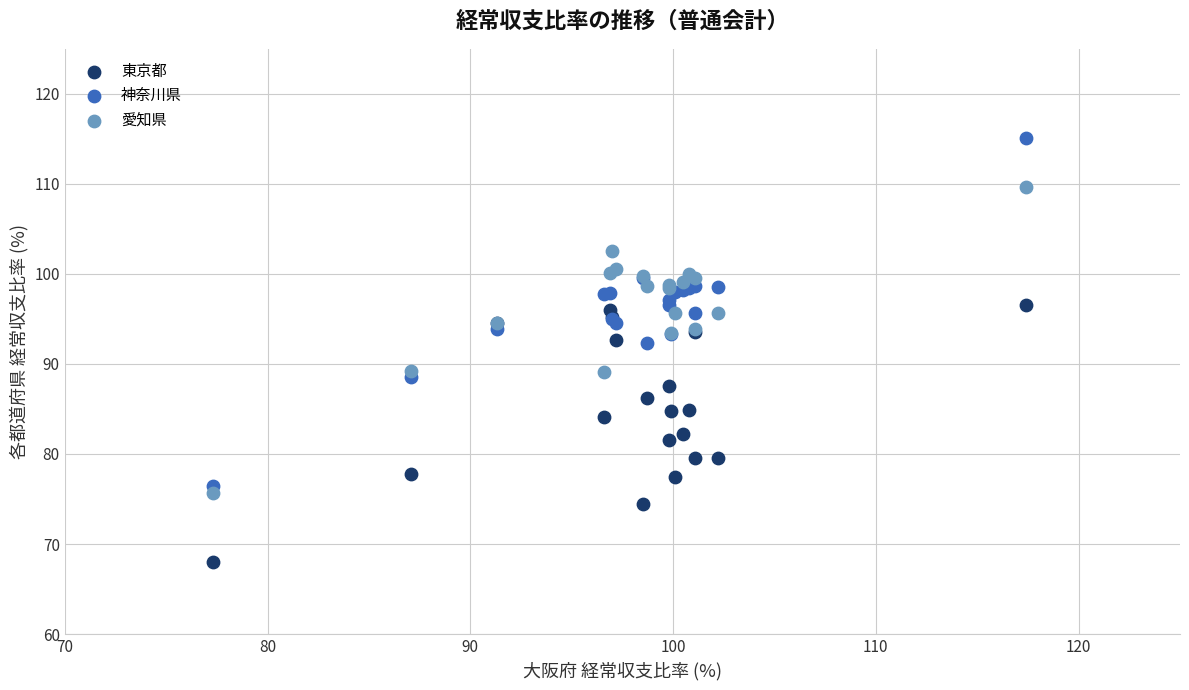

Which series has the largest Y range (max minus min)?

神奈川県